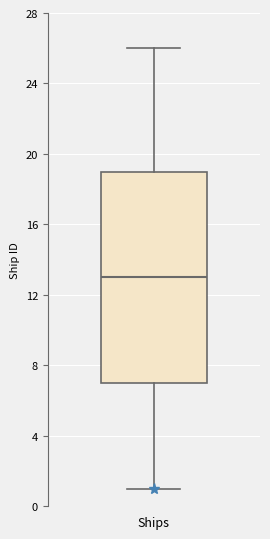

Where does the lower whisker of the box for Ships end on the y-axis? The values are not printed on the chart, so give them approximately, as read against the axis.

1